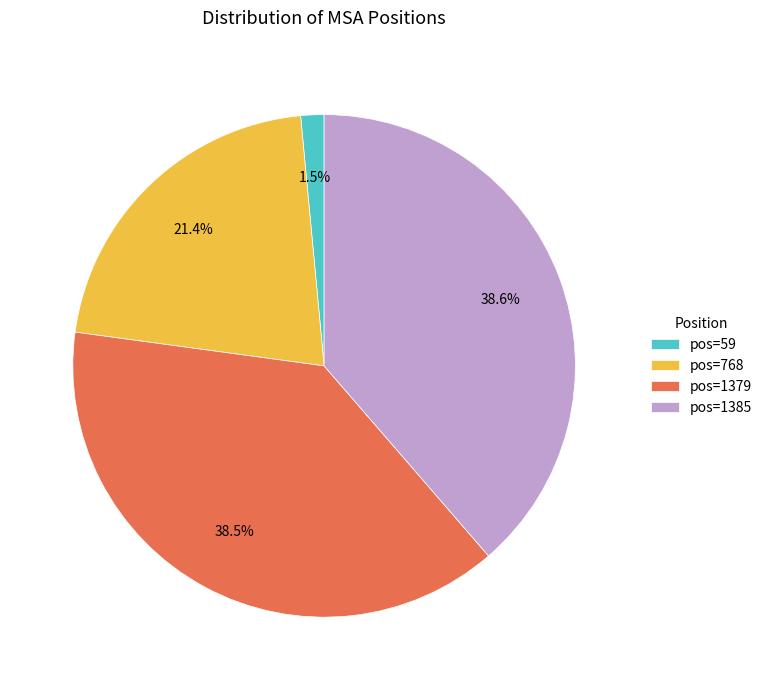

Is pos=768 the majority of the pie?

No